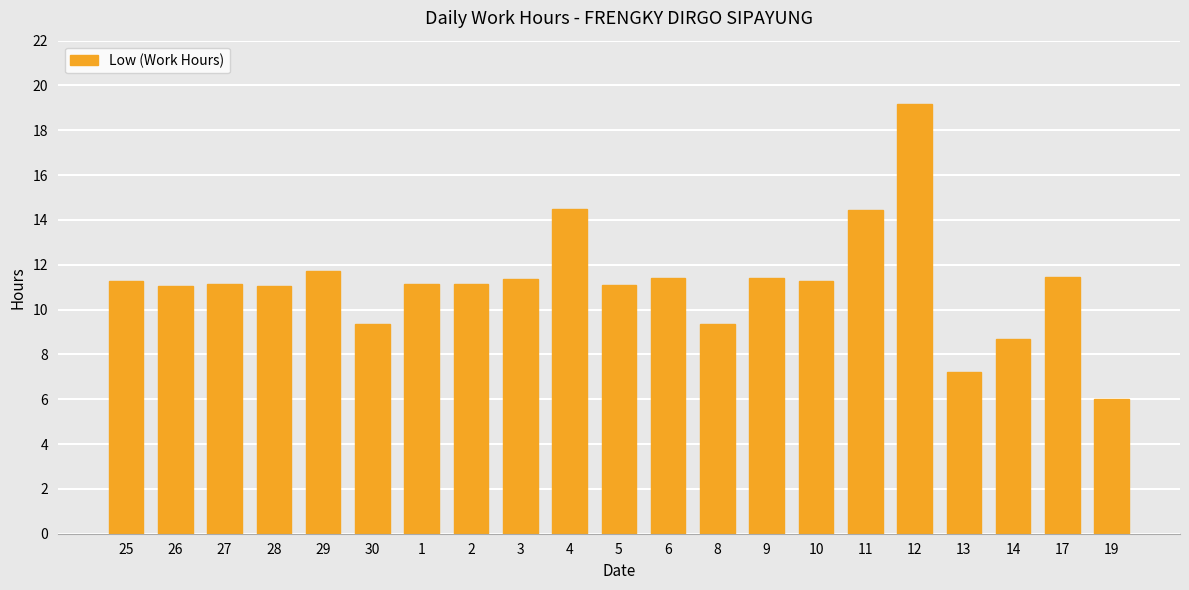

Where does the data first go above 11?

25